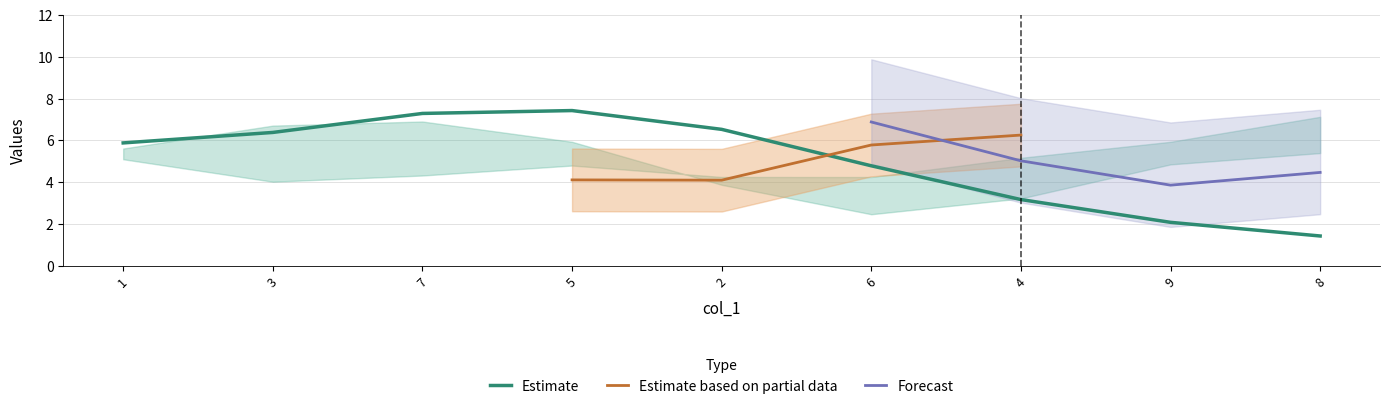

What is the highest value of the Estimate series?

7.4